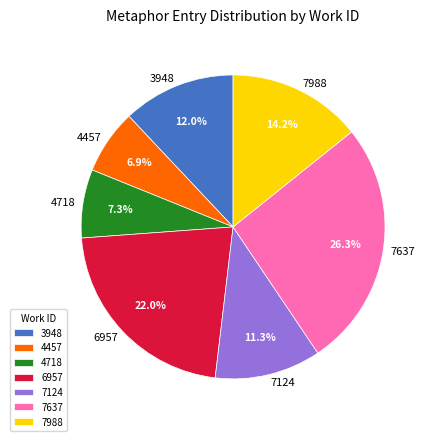

Is the sum of 4718 and 7124 greater than half?

No